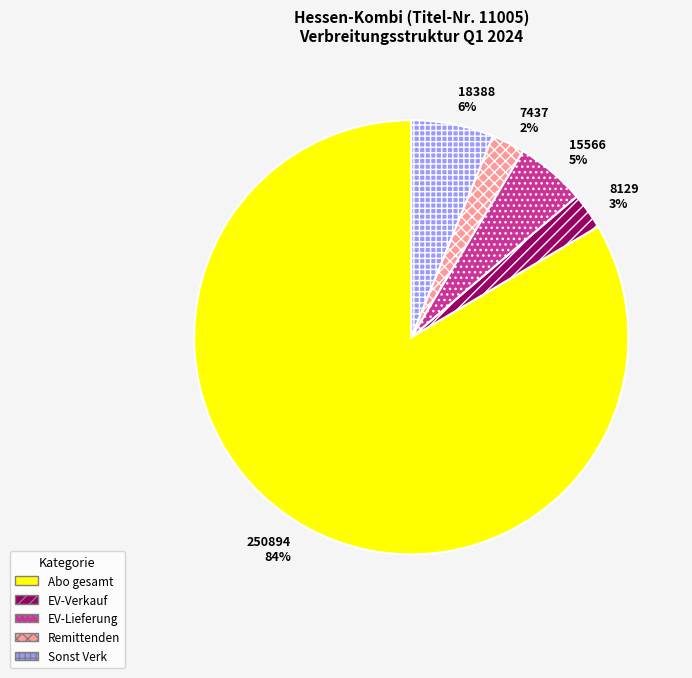

How many segments does this pie chart have?

5